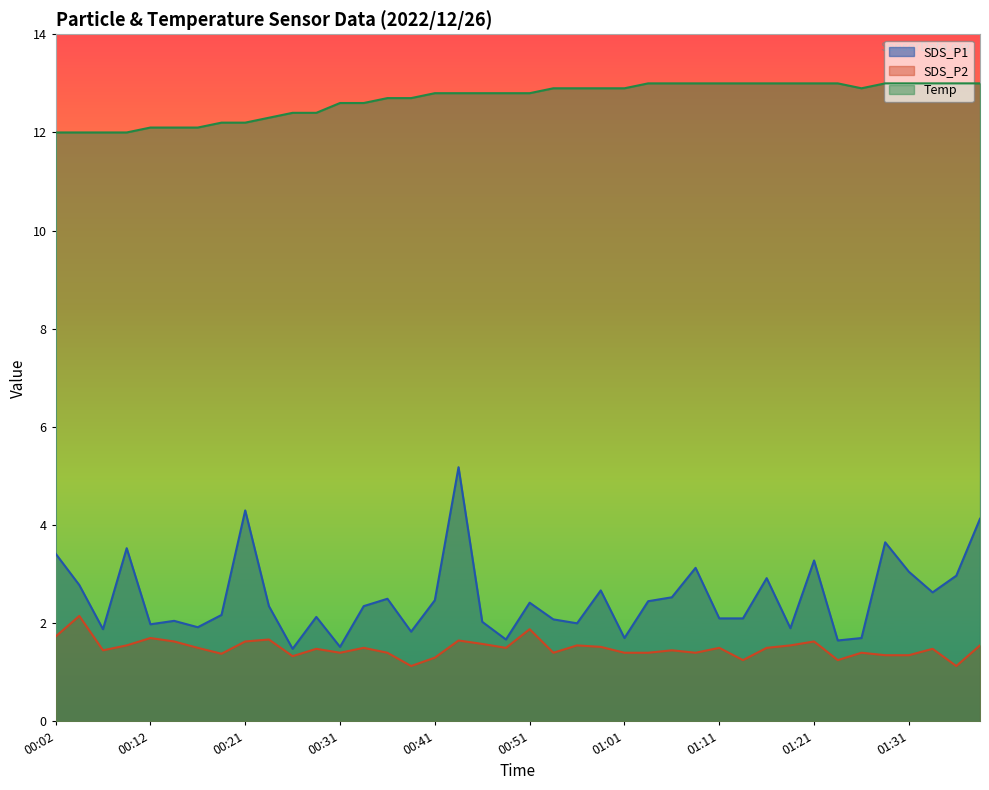

Which series has the widest spread of values?

SDS_P1